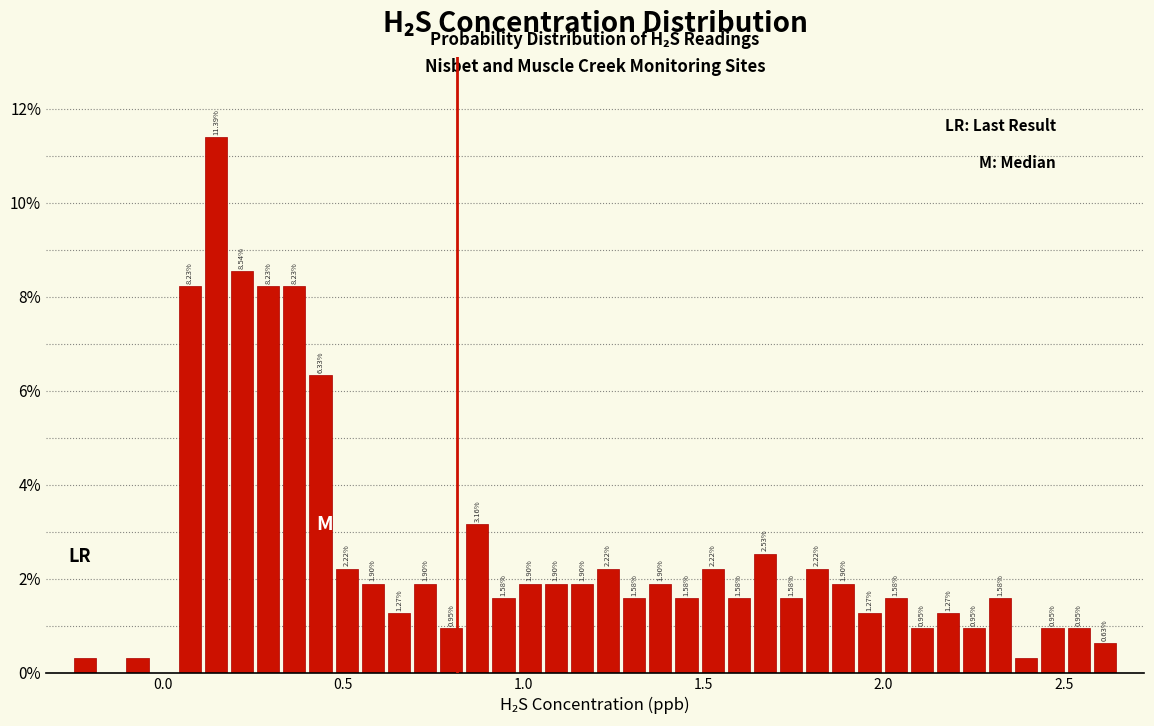

Read against the x-axis, roughly where is the centre of the tallest bar?

0.15